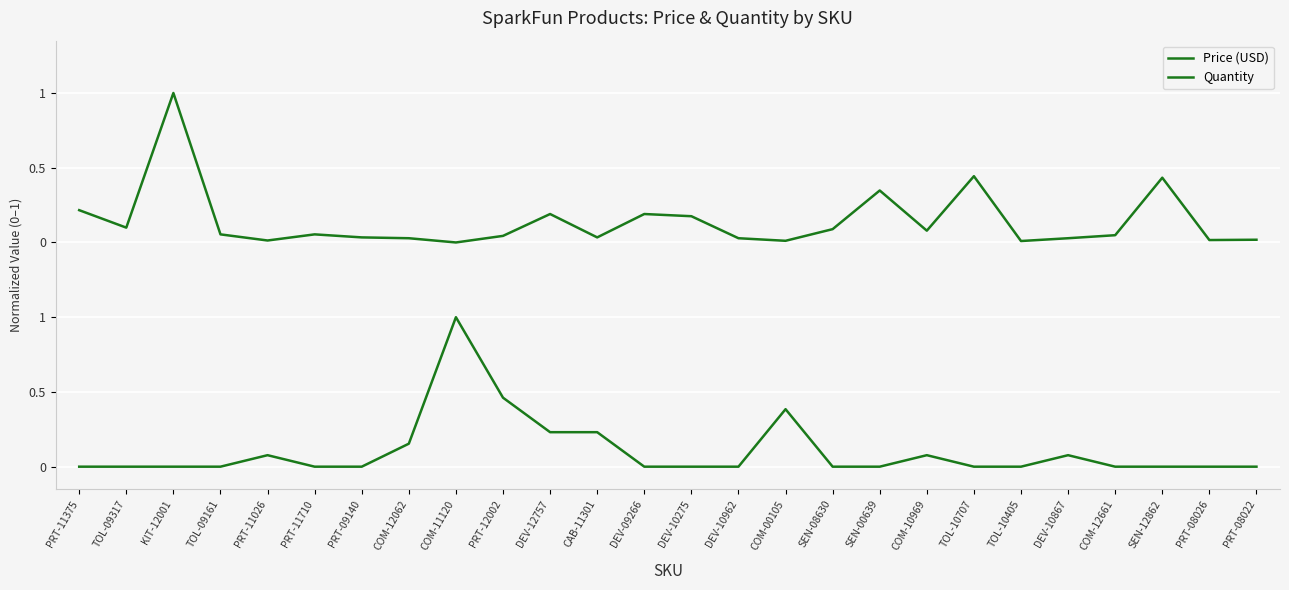

Is this an area chart (filled region under the line)?

No